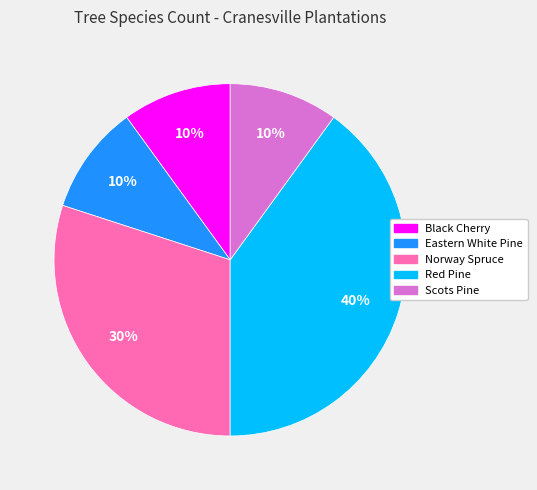

Combined, do Scots Pine and Black Cherry account for over 50%?

No